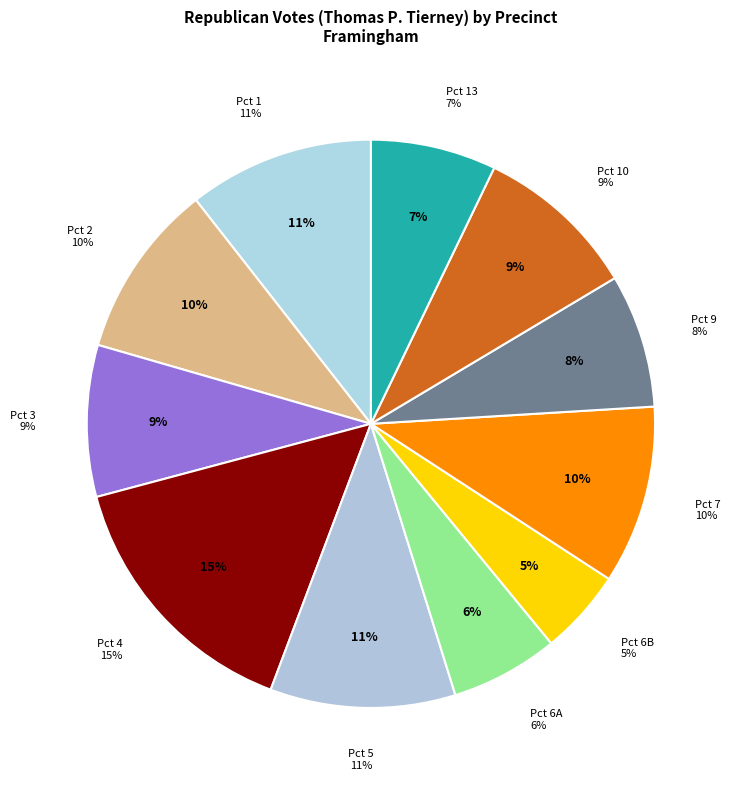

To the nearest percent, what portion does Pct 6B represent?

5%